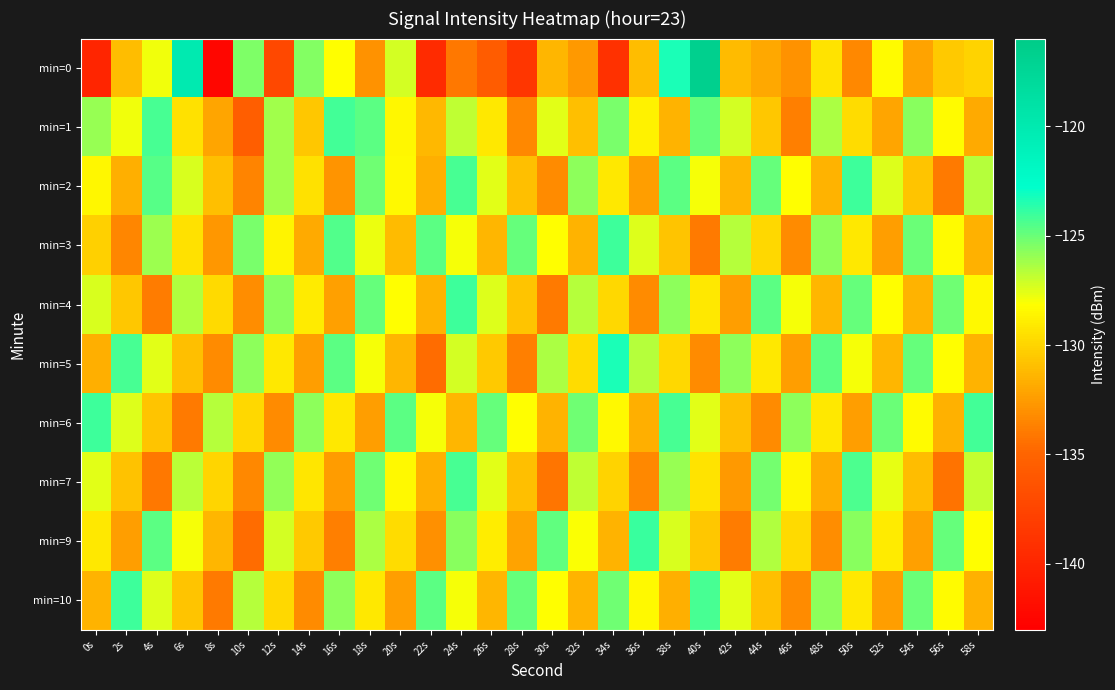

Reading left to right, transcribe all the data shown in this chart.

min=0: 0s=-140.0	2s=-131.0	4s=-127.9	6s=-120.1	8s=-142.4	10s=-125.5	12s=-137.2	14s=-125.5	16s=-128.2	18s=-132.9	20s=-127.2	22s=-139.5	24s=-134.1	26s=-135.7	28s=-138.6	30s=-131.4	32s=-132.6	34s=-139.1	36s=-131.0	38s=-123.3	40s=-116.7	42s=-131.2	44s=-132.0	46s=-132.9	48s=-129.4	50s=-133.4	52s=-128.3	54s=-132.2	56s=-130.5	58s=-130.0
min=1: 0s=-125.9	2s=-127.8	4s=-124.3	6s=-129.5	8s=-132.1	10s=-135.4	12s=-126.2	14s=-130.6	16s=-124.2	18s=-124.7	20s=-128.4	22s=-131.2	24s=-126.8	26s=-129.1	28s=-133.4	30s=-127.6	32s=-130.9	34s=-125.3	36s=-128.7	38s=-131.5	40s=-124.9	42s=-127.2	44s=-130.6	46s=-133.8	48s=-126.4	50s=-129.7	52s=-132.1	54s=-125.6	56s=-128.3	58s=-131.9
min=2: 0s=-128.5	2s=-131.7	4s=-124.6	6s=-127.3	8s=-130.9	10s=-133.6	12s=-126.2	14s=-129.5	16s=-132.8	18s=-125.1	20s=-128.4	22s=-131.7	24s=-124.3	26s=-127.6	28s=-130.9	30s=-133.2	32s=-125.8	34s=-129.1	36s=-132.4	38s=-124.7	40s=-128.0	42s=-131.3	44s=-124.9	46s=-128.2	48s=-131.5	50s=-124.1	52s=-127.4	54s=-130.7	56s=-134.0	58s=-126.6
min=3: 0s=-130.2	2s=-133.5	4s=-126.1	6s=-129.4	8s=-132.7	10s=-125.3	12s=-128.6	14s=-131.9	16s=-124.5	18s=-127.8	20s=-131.1	22s=-124.7	24s=-128.0	26s=-131.3	28s=-124.9	30s=-128.2	32s=-131.5	34s=-124.1	36s=-127.4	38s=-130.7	40s=-134.0	42s=-126.6	44s=-129.9	46s=-133.2	48s=-125.8	50s=-129.1	52s=-132.4	54s=-125.0	56s=-128.3	58s=-131.6
min=4: 0s=-127.3	2s=-130.6	4s=-133.9	6s=-126.5	8s=-129.8	10s=-133.1	12s=-125.7	14s=-129.0	16s=-132.3	18s=-124.9	20s=-128.2	22s=-131.5	24s=-124.1	26s=-127.4	28s=-130.7	30s=-134.0	32s=-126.6	34s=-129.9	36s=-133.2	38s=-125.8	40s=-129.1	42s=-132.4	44s=-124.7	46s=-128.0	48s=-131.3	50s=-124.9	52s=-128.2	54s=-131.5	56s=-125.1	58s=-128.4
min=5: 0s=-131.7	2s=-124.3	4s=-127.6	6s=-130.9	8s=-133.2	10s=-125.8	12s=-129.1	14s=-132.4	16s=-124.7	18s=-128.0	20s=-131.3	22s=-134.6	24s=-127.2	26s=-130.5	28s=-133.8	30s=-126.4	32s=-129.7	34s=-123.3	36s=-126.6	38s=-129.9	40s=-133.2	42s=-125.8	44s=-129.1	46s=-132.4	48s=-124.7	50s=-128.0	52s=-131.3	54s=-124.9	56s=-128.2	58s=-131.5
min=6: 0s=-124.1	2s=-127.4	4s=-130.7	6s=-134.0	8s=-126.6	10s=-129.9	12s=-133.2	14s=-125.8	16s=-129.1	18s=-132.4	20s=-124.7	22s=-128.0	24s=-131.3	26s=-124.9	28s=-128.2	30s=-131.5	32s=-125.1	34s=-128.4	36s=-131.7	38s=-124.3	40s=-127.6	42s=-130.9	44s=-133.2	46s=-125.8	48s=-129.1	50s=-132.4	52s=-125.0	54s=-128.3	56s=-131.6	58s=-124.2
min=7: 0s=-127.5	2s=-130.8	4s=-134.1	6s=-126.7	8s=-130.0	10s=-133.3	12s=-125.9	14s=-129.2	16s=-132.5	18s=-125.1	20s=-128.4	22s=-131.7	24s=-124.3	26s=-127.6	28s=-130.9	30s=-134.2	32s=-126.8	34s=-130.1	36s=-133.4	38s=-126.0	40s=-129.3	42s=-132.6	44s=-125.2	46s=-128.5	48s=-131.8	50s=-124.4	52s=-127.7	54s=-131.0	56s=-134.3	58s=-126.9
min=9: 0s=-129.1	2s=-132.4	4s=-124.7	6s=-128.0	8s=-131.3	10s=-134.6	12s=-127.2	14s=-130.5	16s=-133.8	18s=-126.4	20s=-129.7	22s=-133.0	24s=-125.6	26s=-128.9	28s=-132.2	30s=-124.8	32s=-128.1	34s=-131.4	36s=-124.0	38s=-127.3	40s=-130.6	42s=-133.9	44s=-126.5	46s=-129.8	48s=-133.1	50s=-125.7	52s=-129.0	54s=-132.3	56s=-124.9	58s=-128.2
min=10: 0s=-131.5	2s=-124.1	4s=-127.4	6s=-130.7	8s=-134.0	10s=-126.6	12s=-129.9	14s=-133.2	16s=-125.8	18s=-129.1	20s=-132.4	22s=-124.7	24s=-128.0	26s=-131.3	28s=-124.9	30s=-128.2	32s=-131.5	34s=-125.1	36s=-128.4	38s=-131.7	40s=-124.3	42s=-127.6	44s=-130.9	46s=-133.2	48s=-125.8	50s=-129.1	52s=-132.4	54s=-125.0	56s=-128.3	58s=-131.6